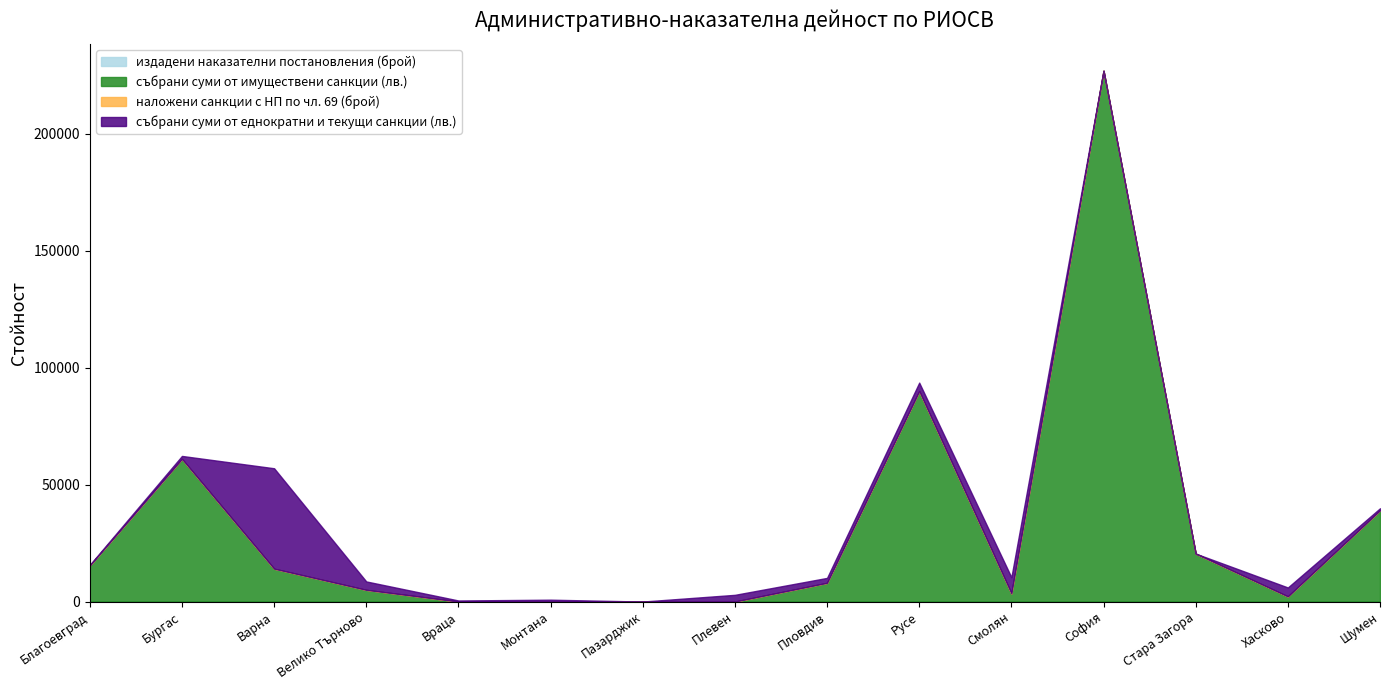

How many values in the събрани суми от имуществени санкции (лв.) series are below 8000?

7